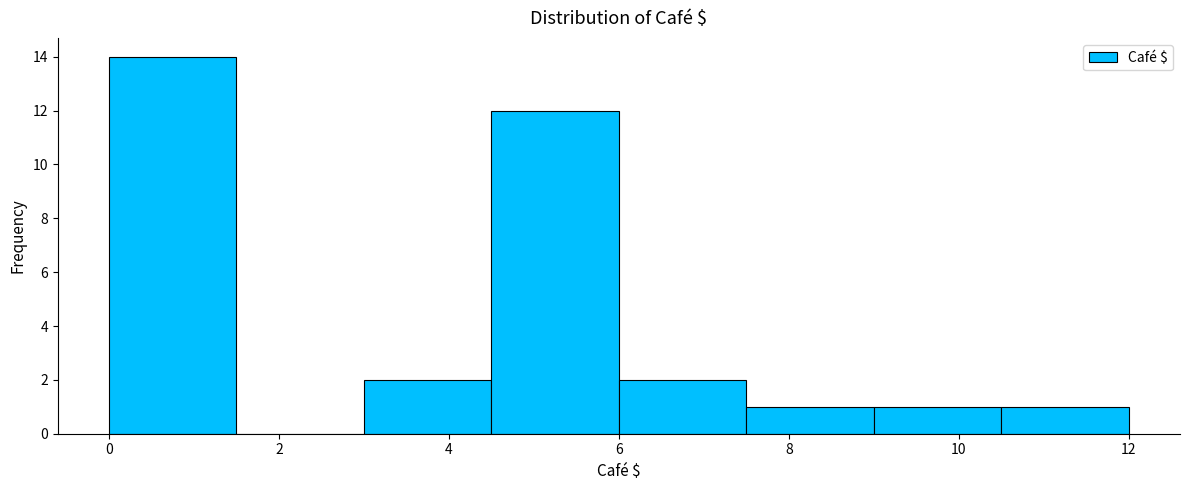

Reading left to right, transcribe this chart: for each bar, give the range it covers on the x-axis and its height. Neither the bar edges nor the heights are printed on the chart, so give them approximately, as read against the axes.

0.0 to 1.5: 14
1.5 to 3.0: 0
3.0 to 4.5: 2
4.5 to 6.0: 12
6.0 to 7.5: 2
7.5 to 9.0: 1
9.0 to 10.5: 1
10.5 to 12.0: 1